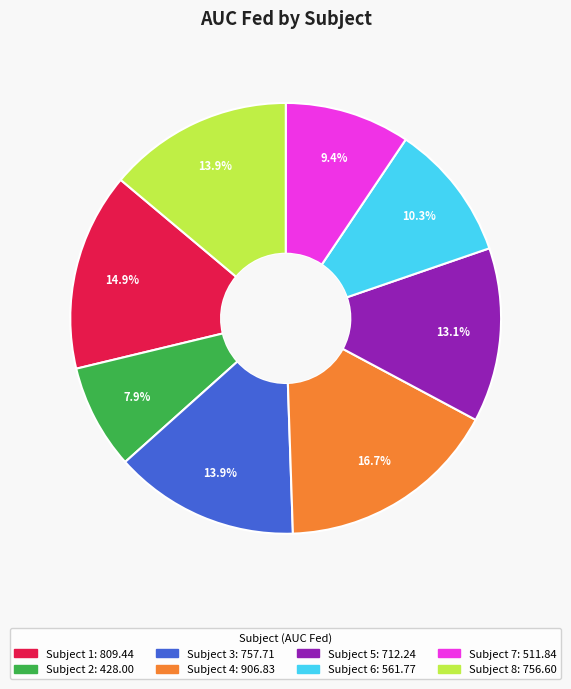

Is there a majority slice in this chart?

No